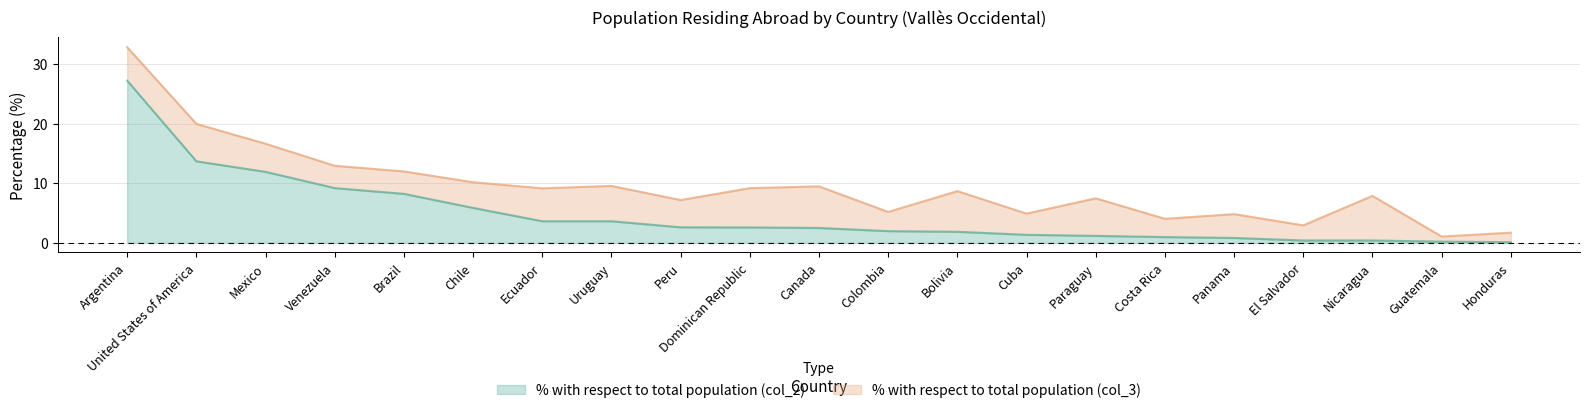

What is the smallest value displayed?

0.1